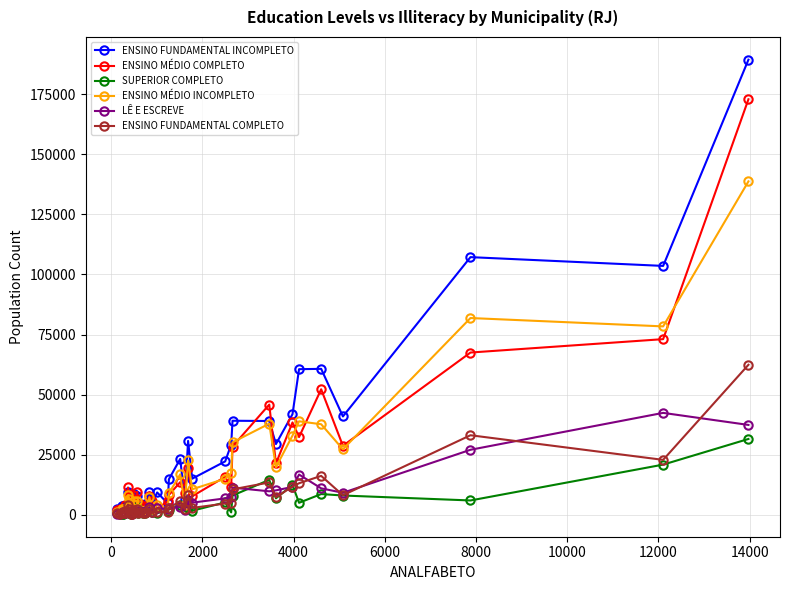

What is the highest value of the LÊ E ESCREVE series?

42398